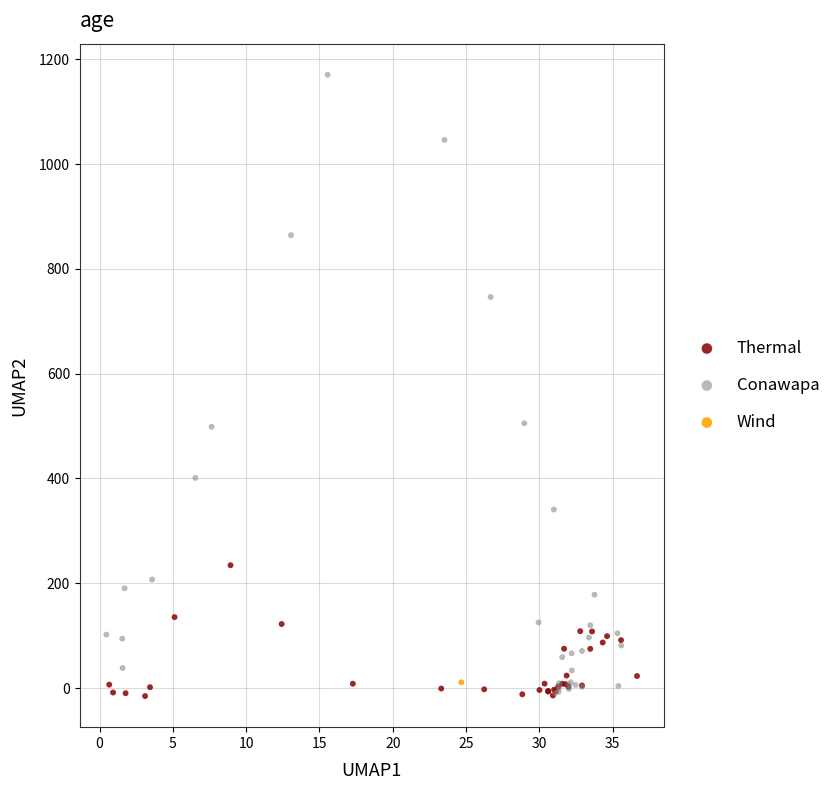

Which series contains the highest Y value?

Conawapa